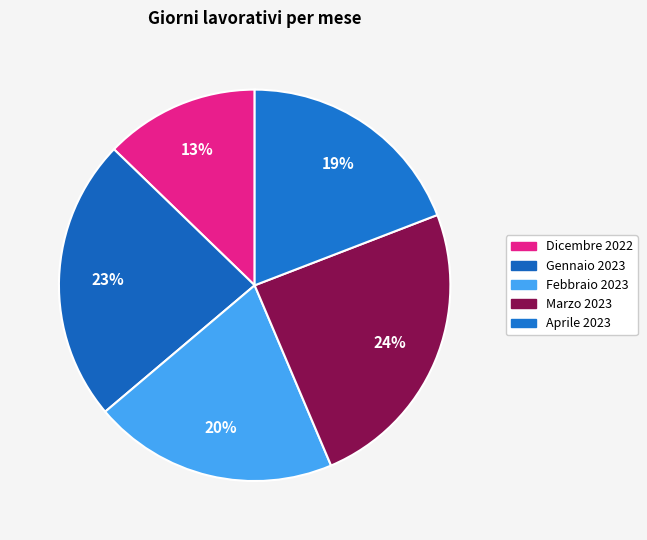

To the nearest percent, what is the combined percentage of Gennaio 2023 and Dicembre 2022?

36%